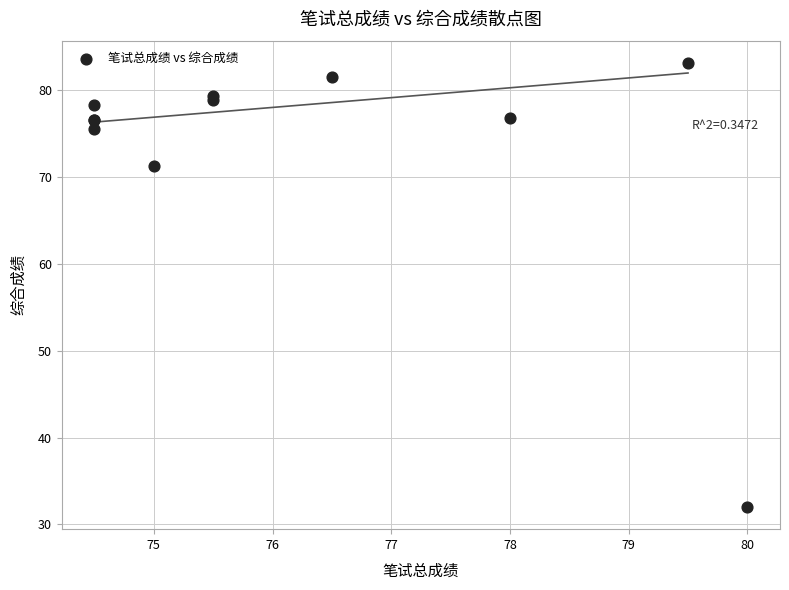

What Y value in the scatter plot is closest to 57?

71.3